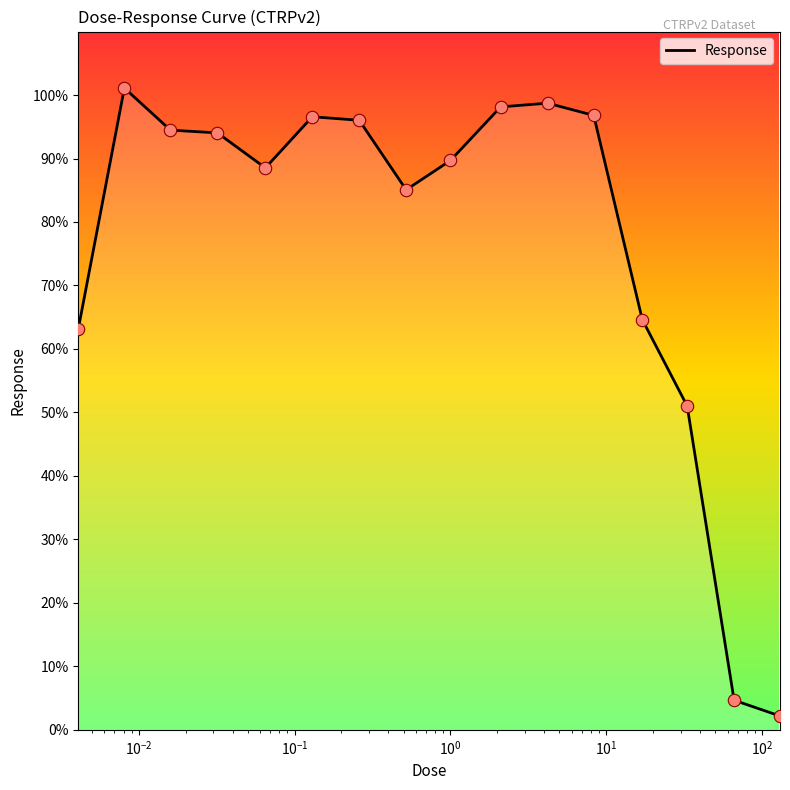

What is the minimum value shown in the chart?

2.2